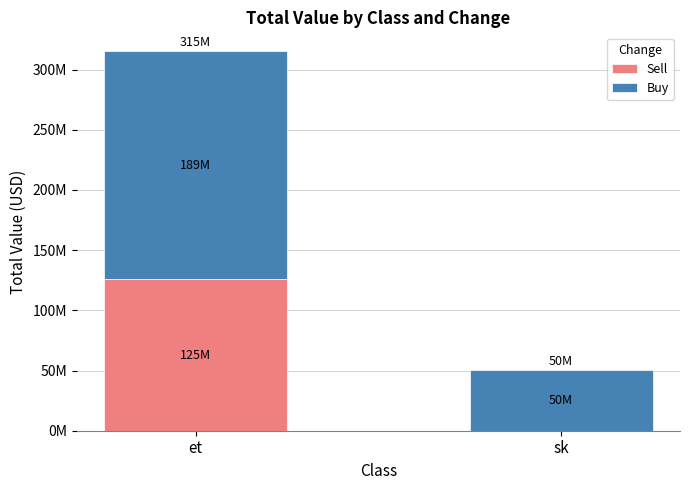

Are the bars horizontal?

No